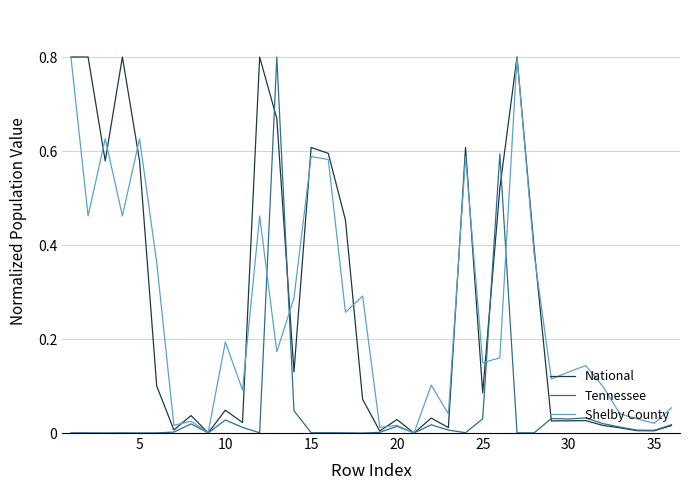

Does the chart display data point markers on the line(s)?

No